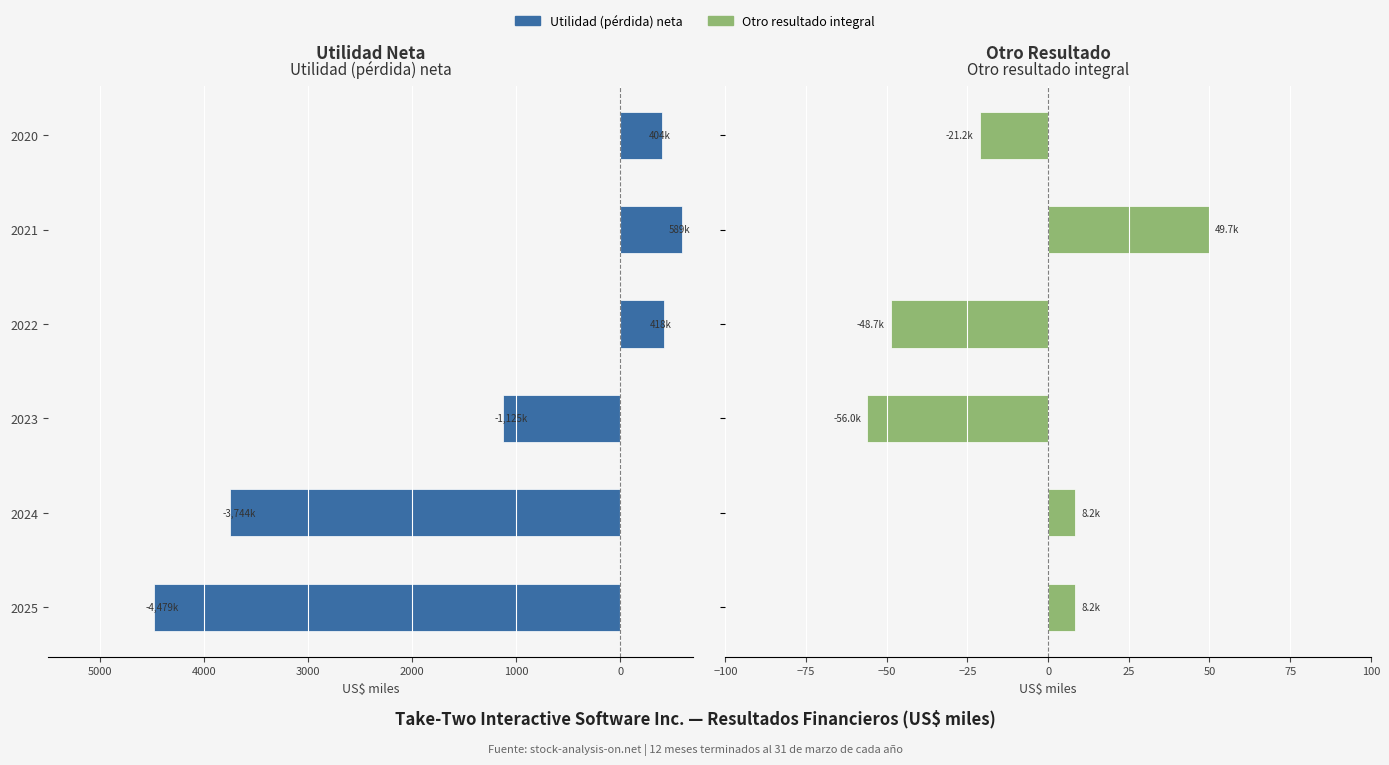

What is the total value across all series at 2021?

-539.2